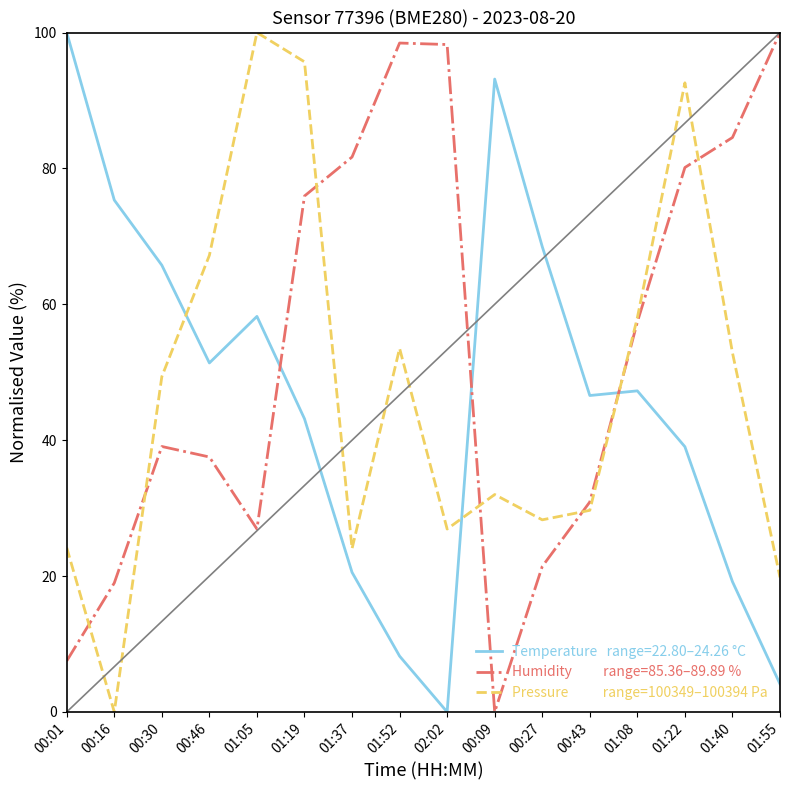

What is the spread (max minus min) of values at 00:30?

26.7